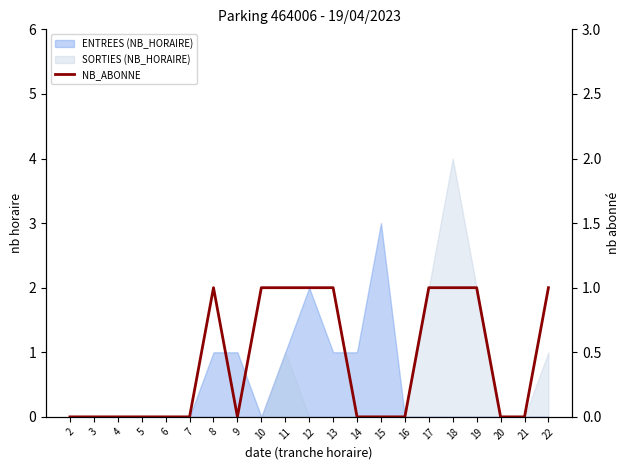

At which category does the data reach its first local valley?

9